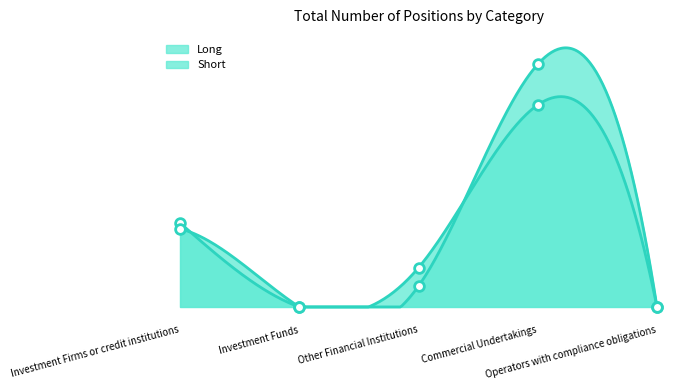

True or false: Long and Short intersect in this chart.

True